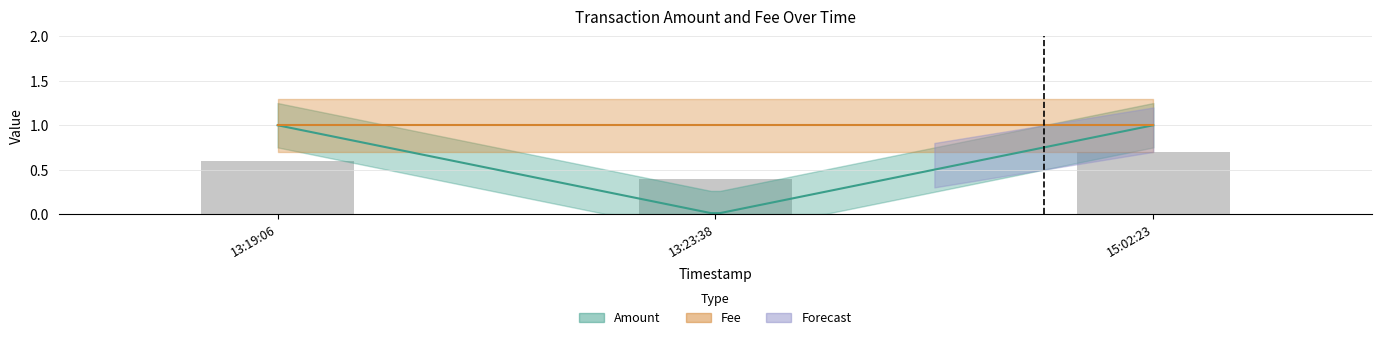

At how many categories does at least one series exceed 0?

3